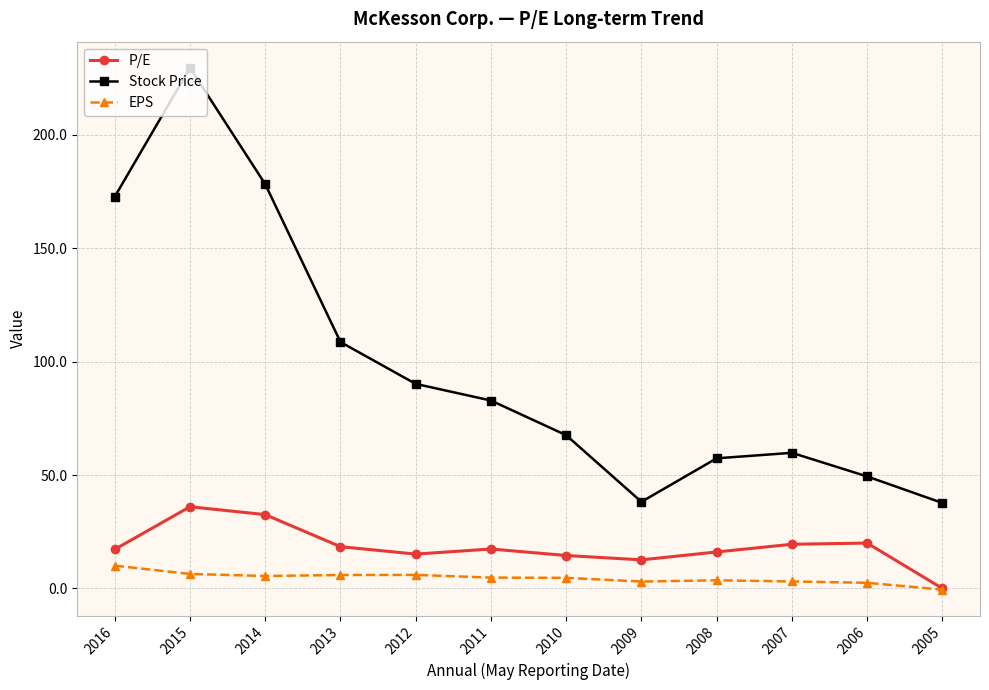

How many lines are shown in the chart?

3